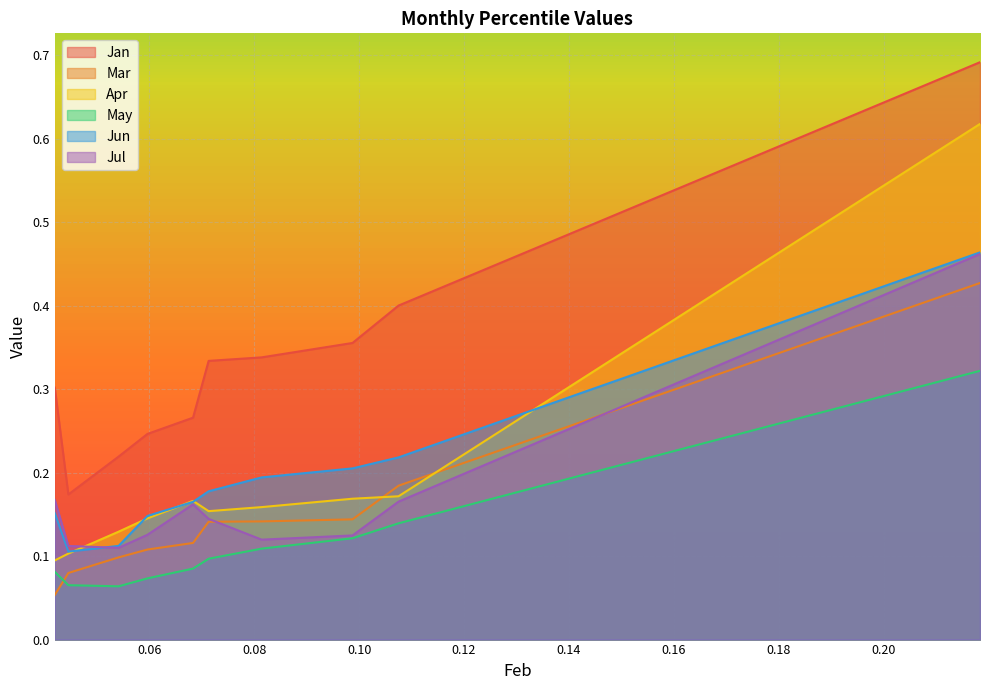

What is the maximum value shown in the chart?

0.7